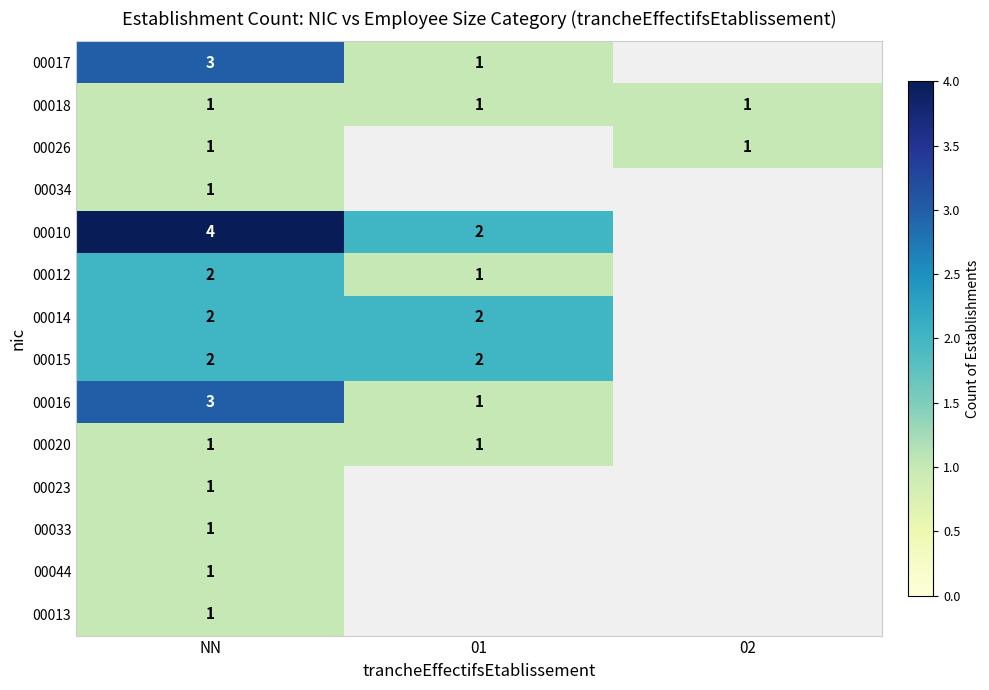

What value does the 00013 series have at NN?

1.0